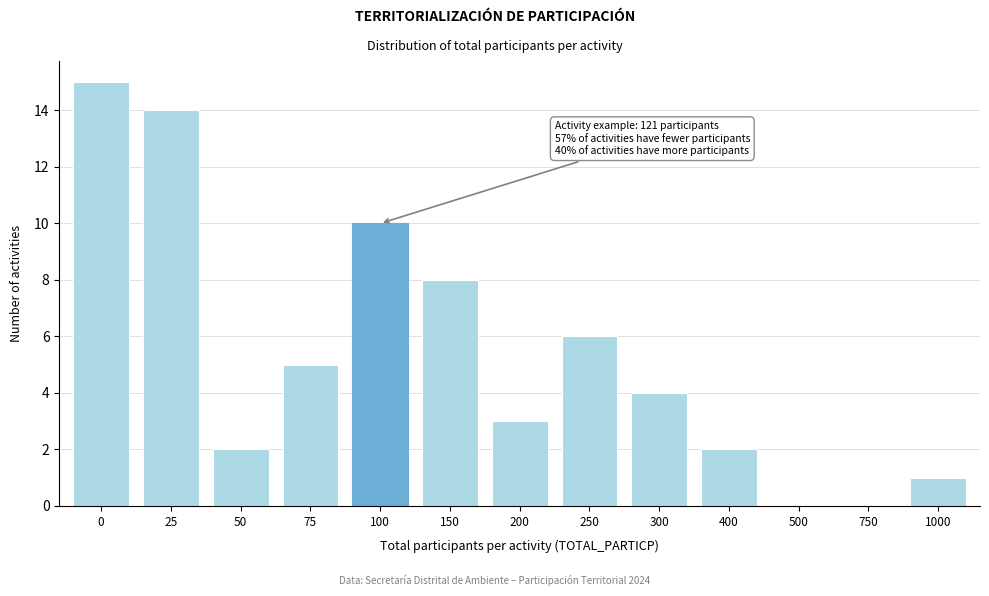

Reading left to right, transcribe all the data shown in this chart.

0=15	25=14	50=2	75=5	100=10	150=8	200=3	250=6	300=4	400=2	500=0	750=0	1000=1